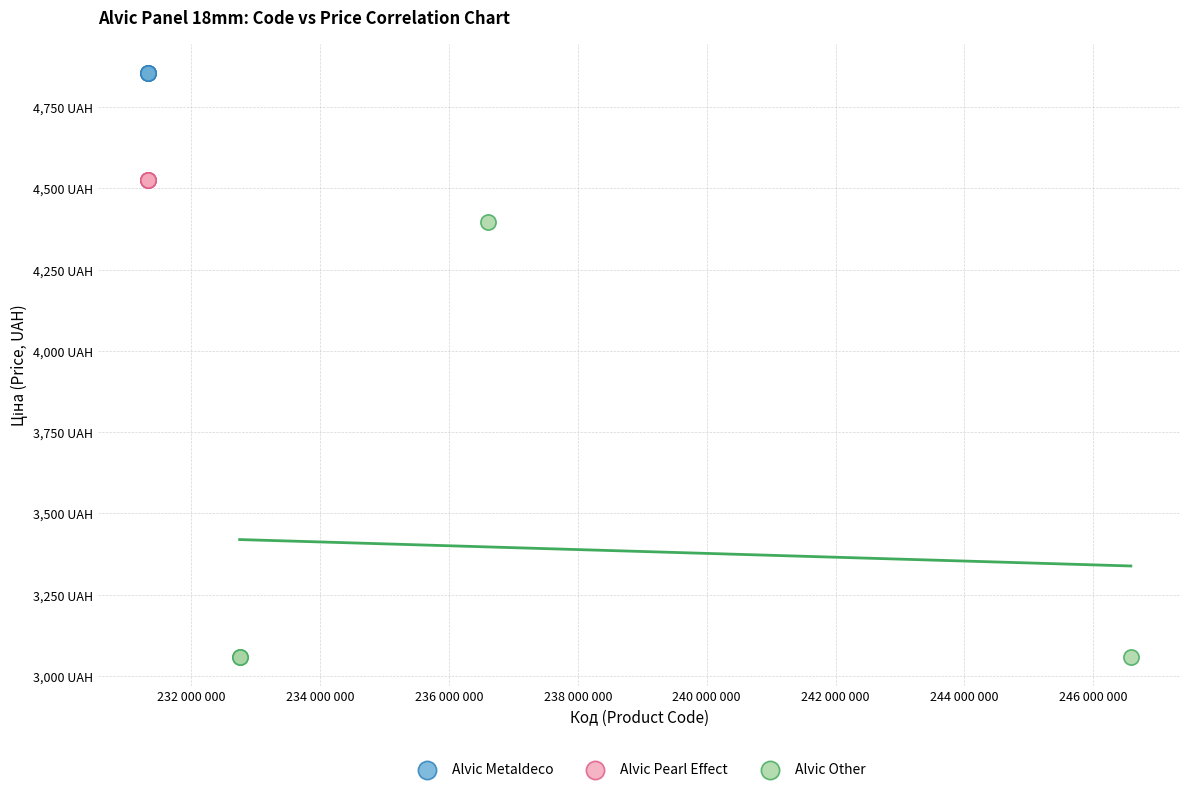

What are all the series names shown in the legend?

Alvic Metaldeco, Alvic Pearl Effect, Alvic Other